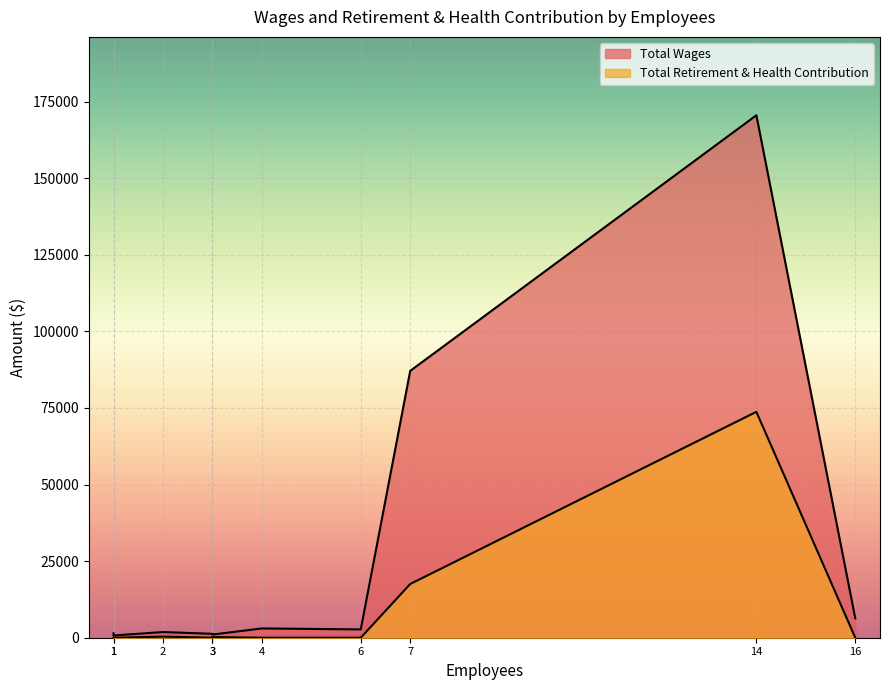

At how many categories does at least one series exceed 131161?

1